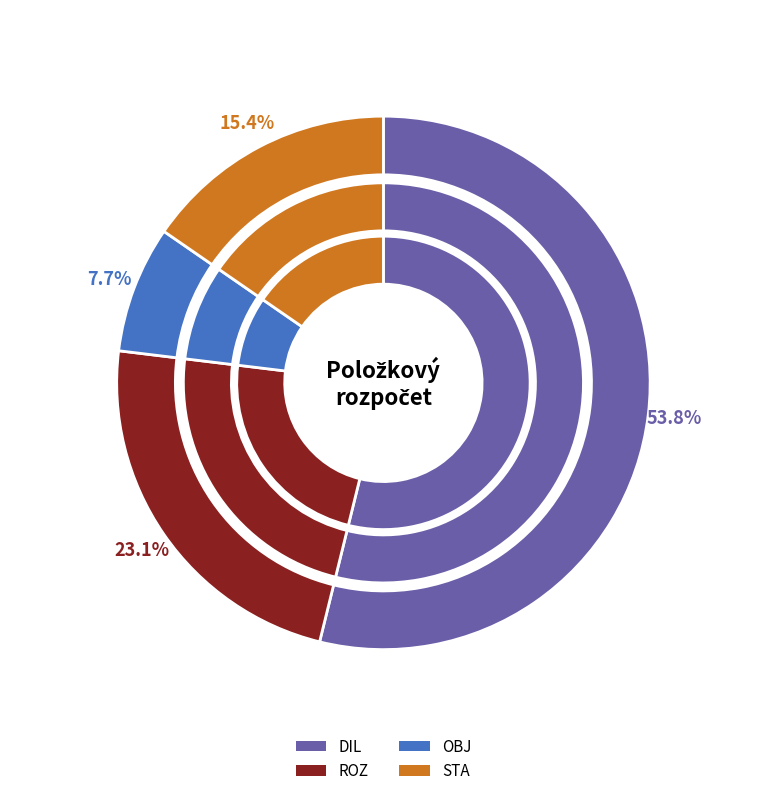

To the nearest percent, what is the average slice percentage?

25%